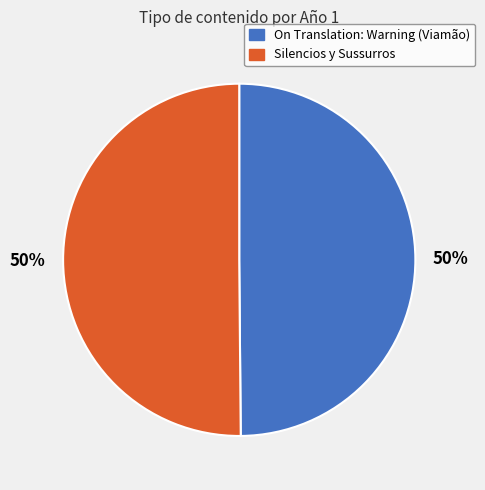

What percentage is the Silencios y Sussurros slice, to the nearest percent?

50%